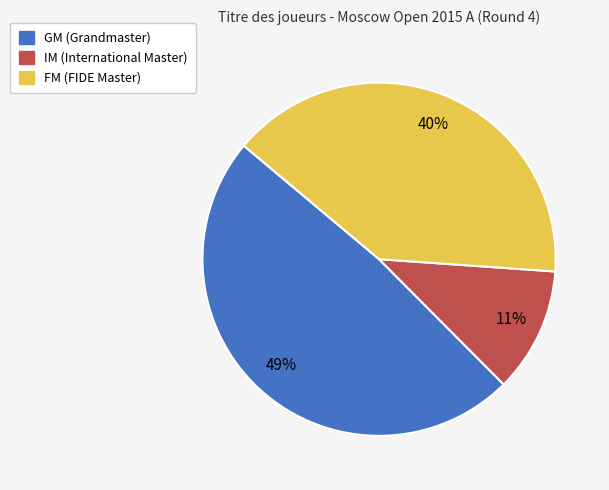

Which has a higher value, GM or FM?

GM